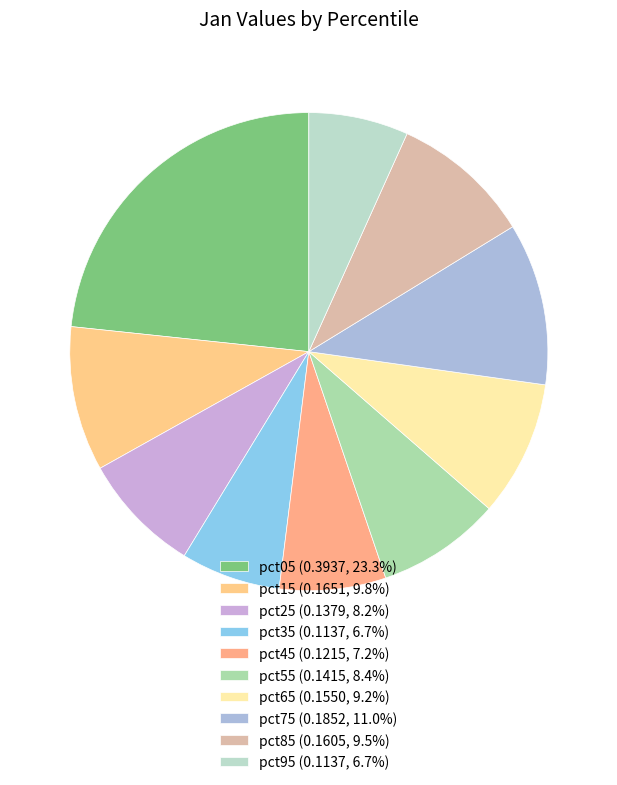

What percentage is NOT represented by pct95?

93.3%